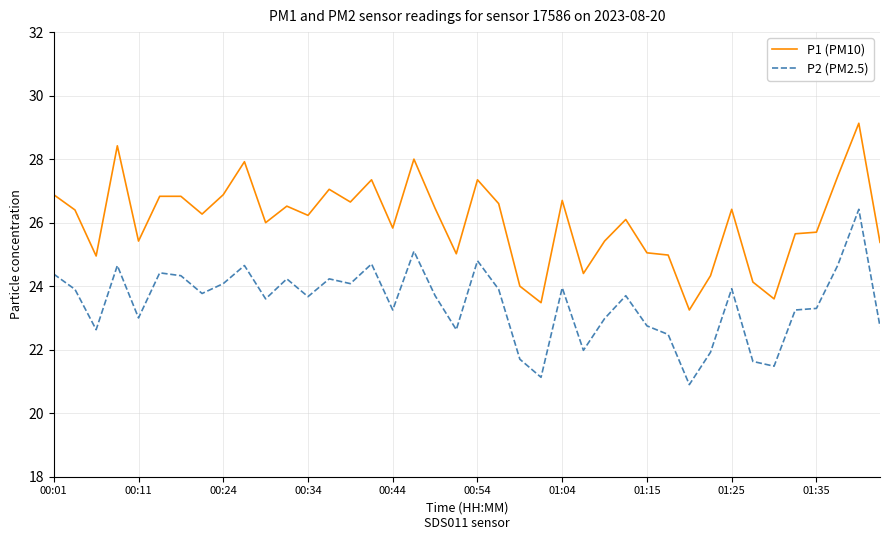

True or false: P2 (PM2.5) has more than 2 interior local peaks.

True